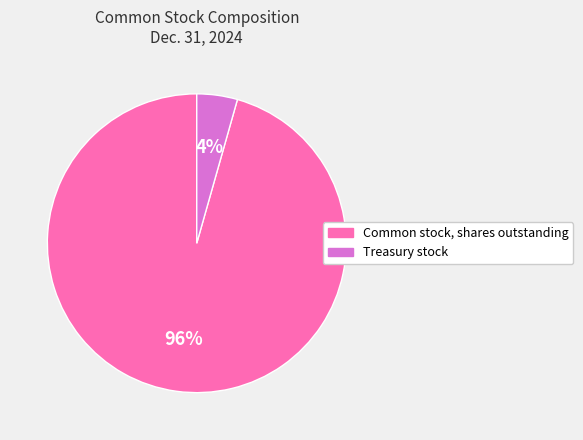

Combined, do Common stock, shares outstanding and Treasury stock account for over 50%?

Yes